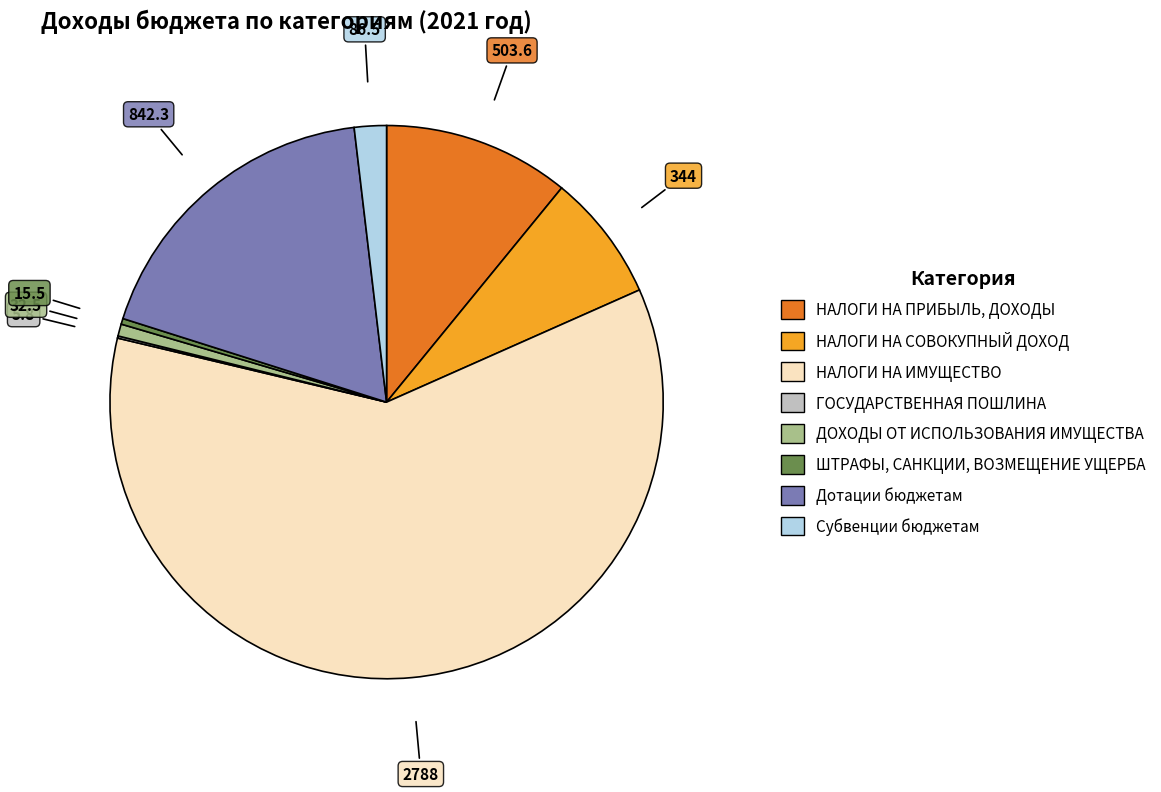

Does any single category account for the majority?

Yes